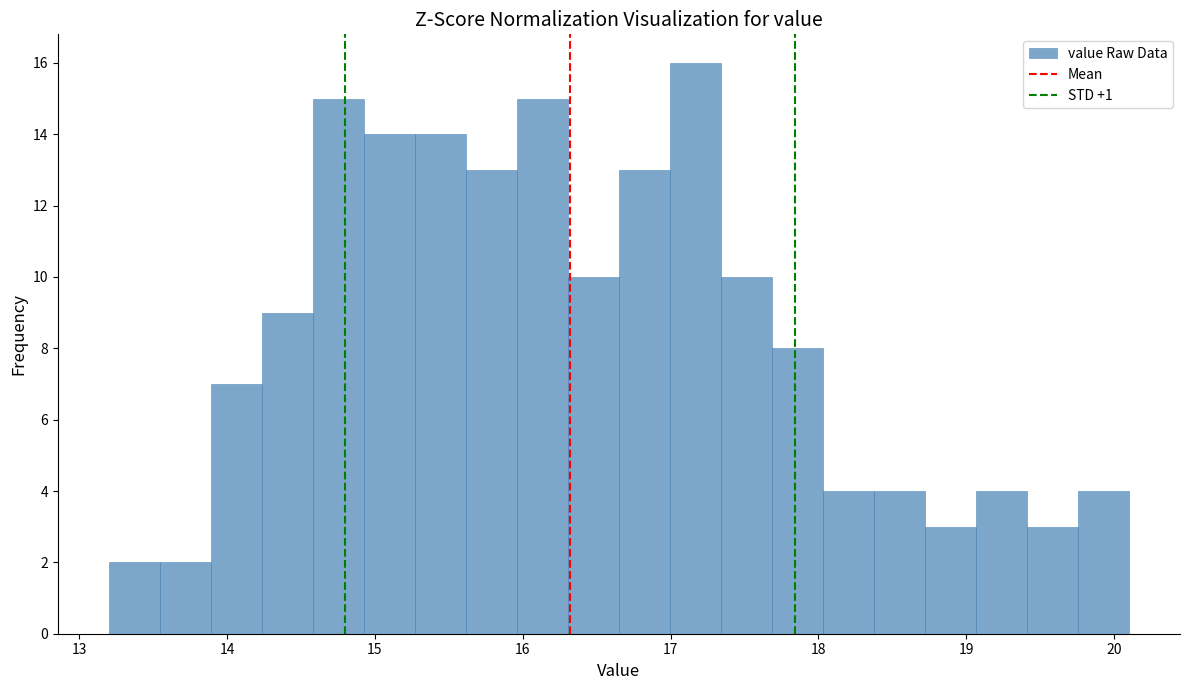

Around what value on the x-axis is the tallest bar? Give the approximate position of its centre, as read against the axis.

17.2